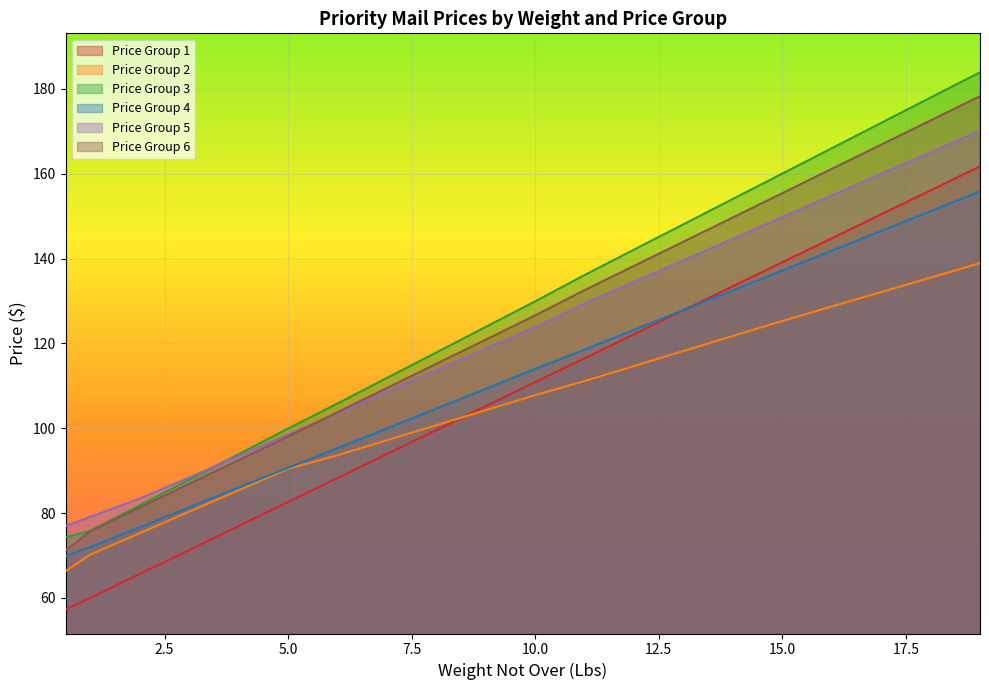

True or false: Price Group 3 and Price Group 4 cross at least once.

False